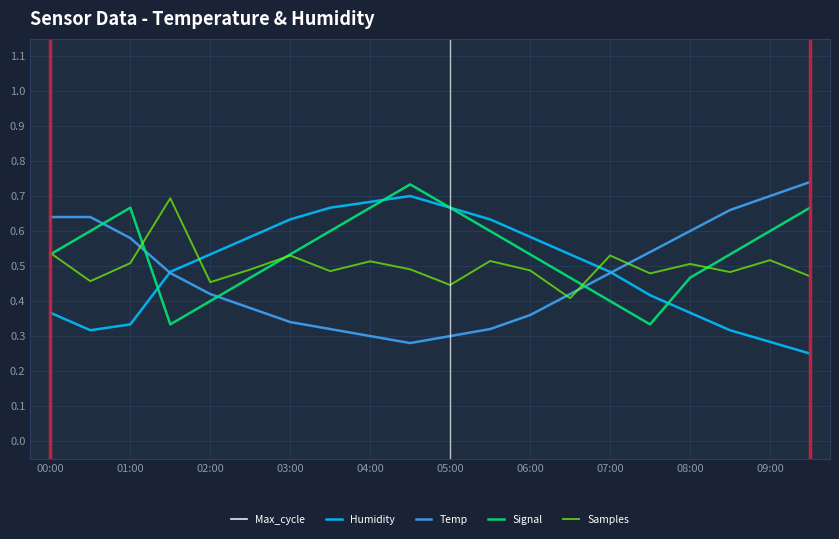

How many intersections are there between Temp and Signal?

4